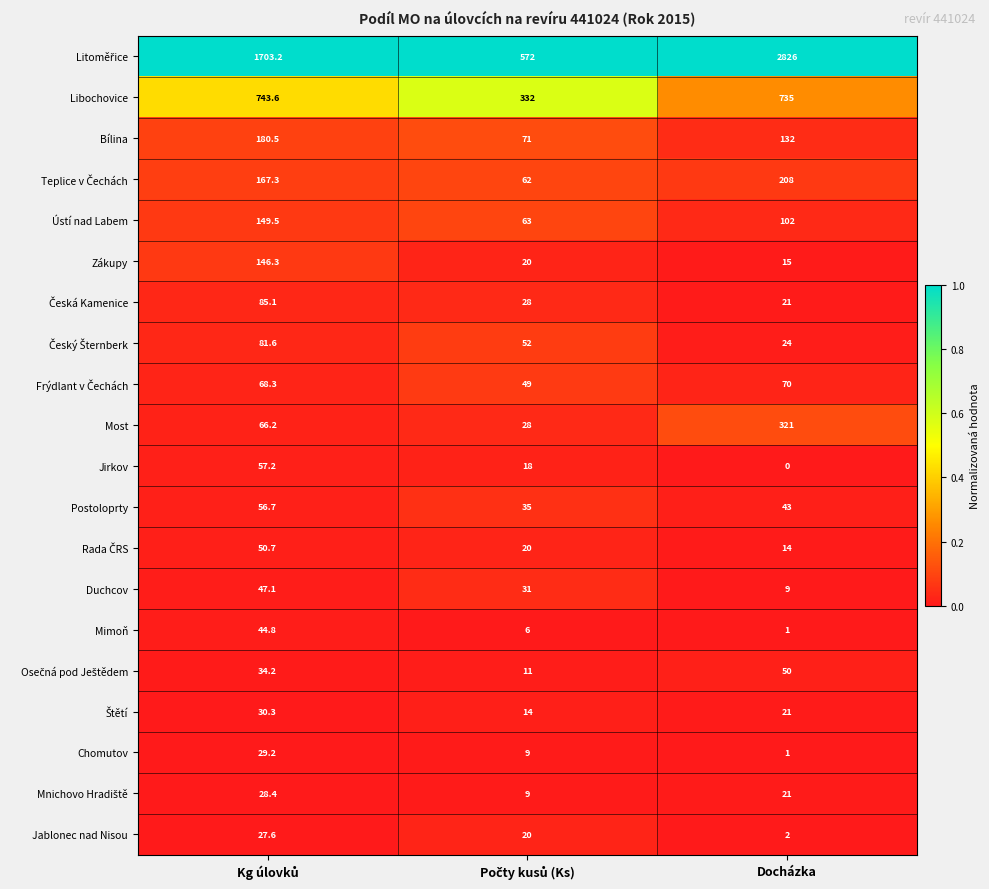

The Libochovice series shows 735.0 at Docházka. True or false?

True